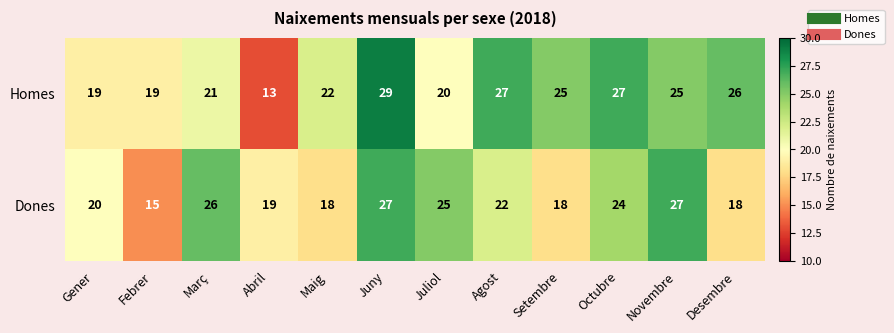

What is the average value of the Dones series?

22